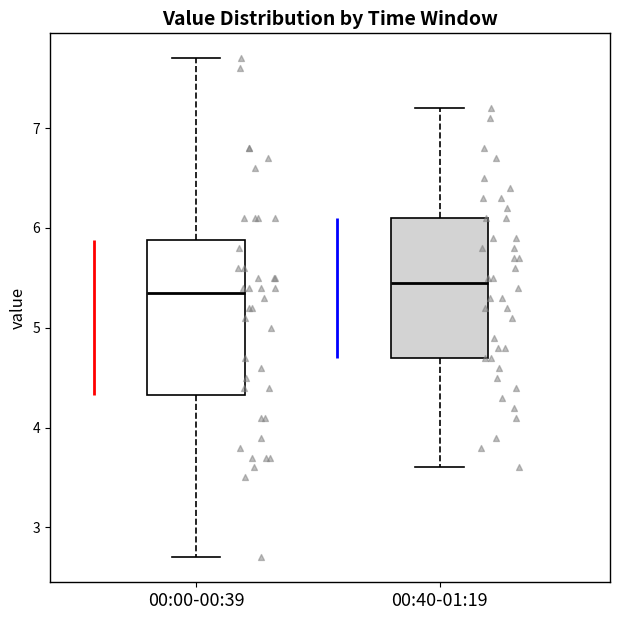

Reading left to right, read every box against the y-axis: the position of its median line, the range the box covers, and the ends of its whiskers. The values are not printed on the chart, so give them approximately, as read against the axis.

00:00-00:39: median 5.4, box 4.3 to 5.9, whiskers 2.7 to 7.7
00:40-01:19: median 5.5, box 4.7 to 6.1, whiskers 3.6 to 7.2